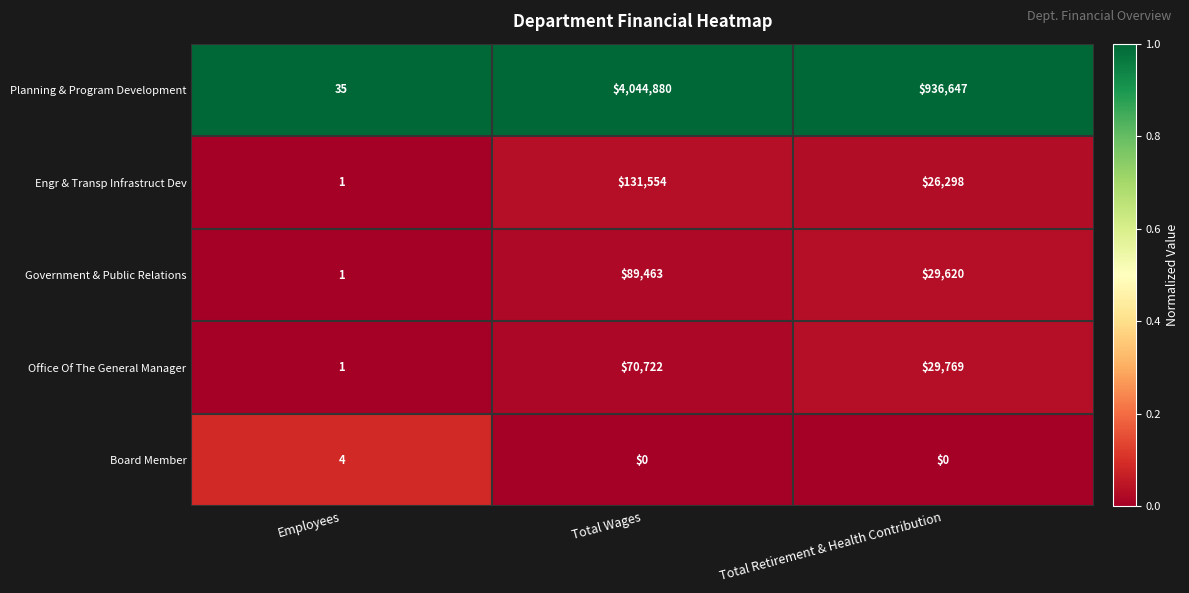

What is the sum of all Government & Public Relations values?

119084